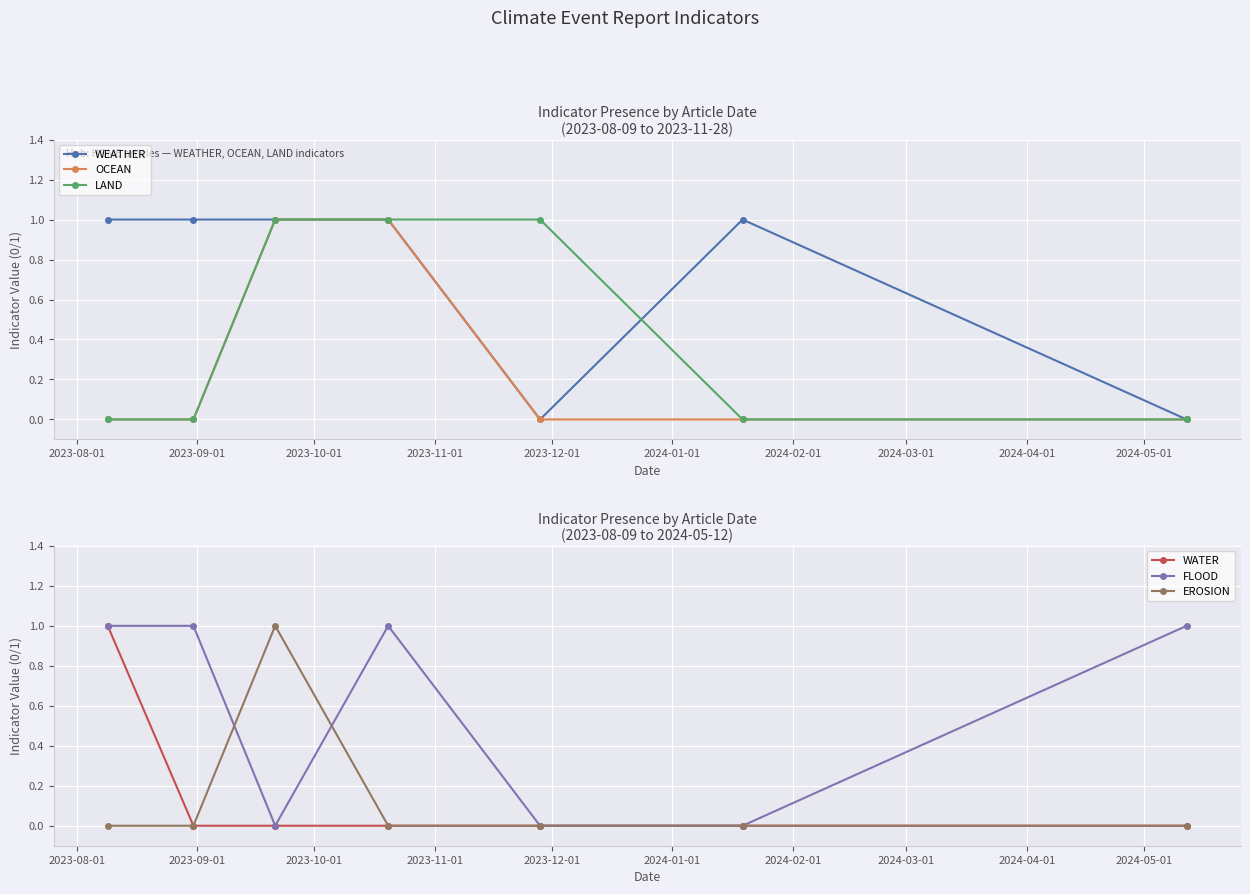

True or false: OCEAN has more than 2 points higher than both neighbors.

False